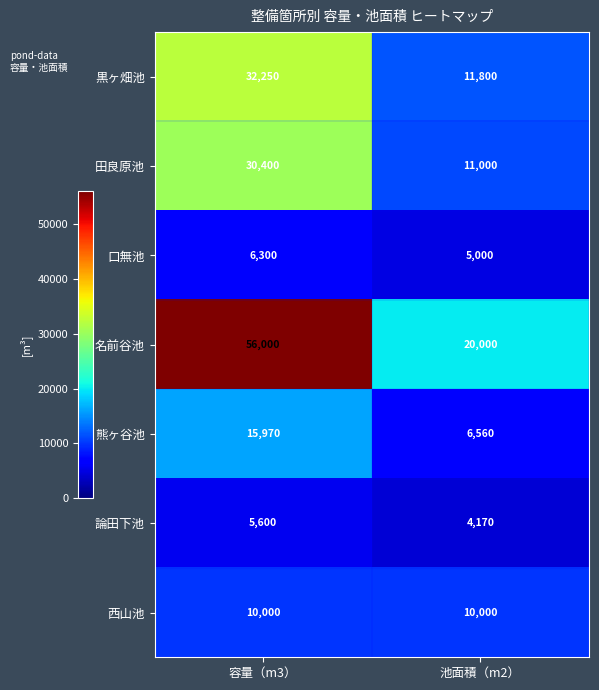

Count the number of data series in this chart.

7